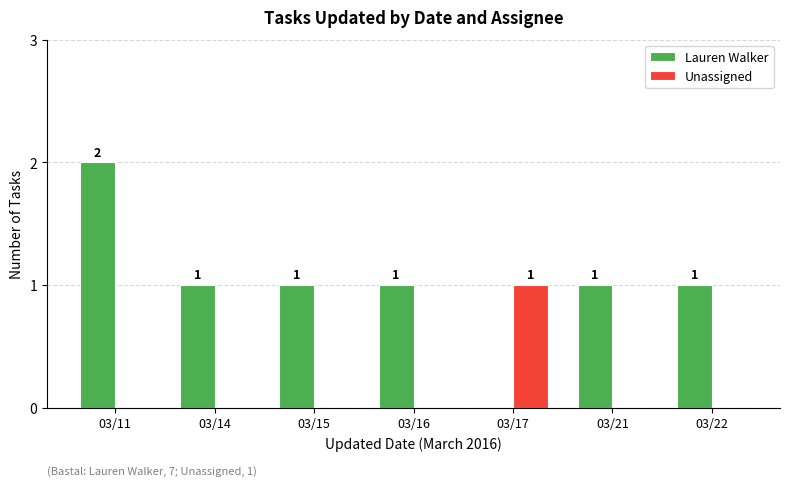

What value does the Lauren Walker series have at 03/16?

1